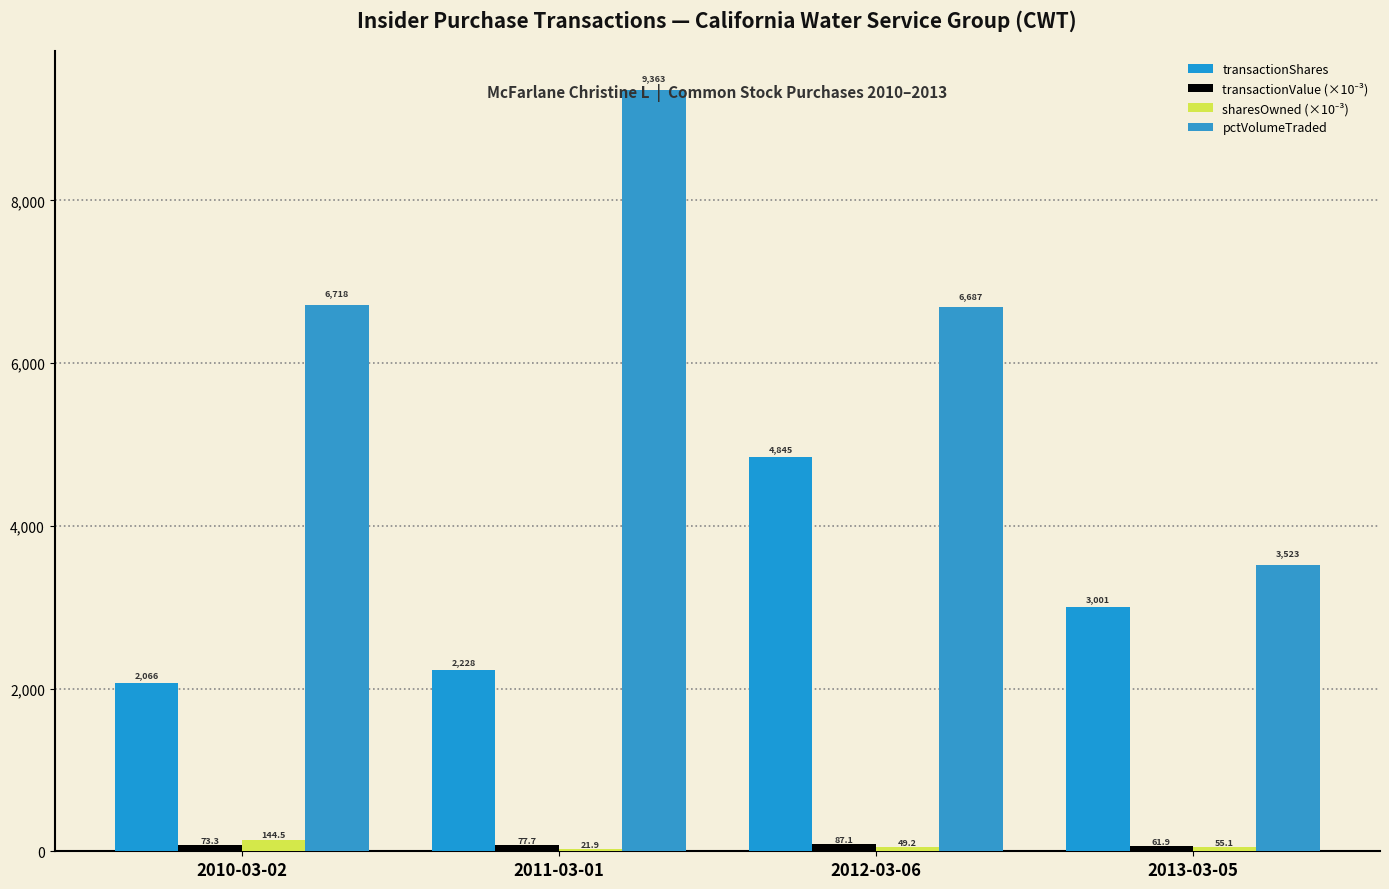

What is the sum of the sharesOwned (×10⁻³) values at 2012-03-06 and 2013-03-05?

104.4